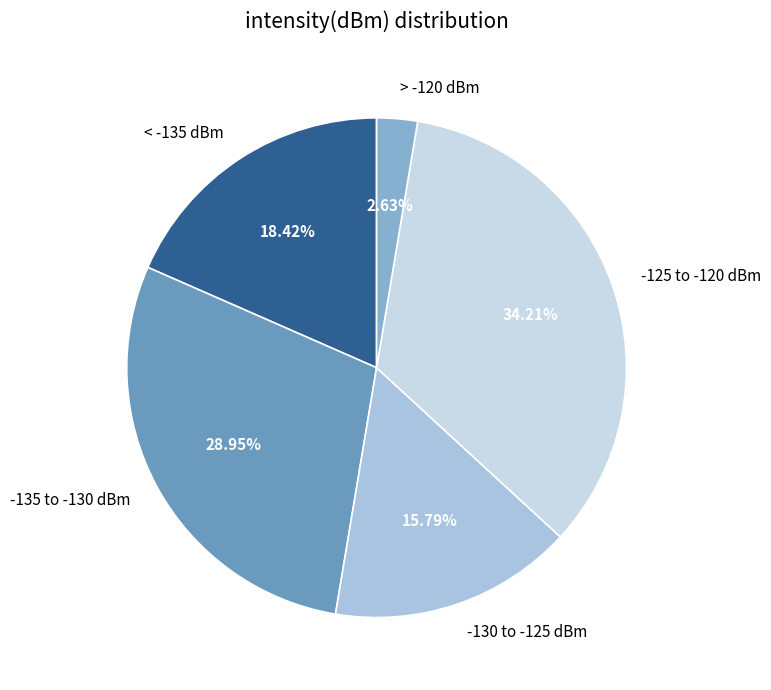

Is -125 to -120 dBm the majority of the pie?

No